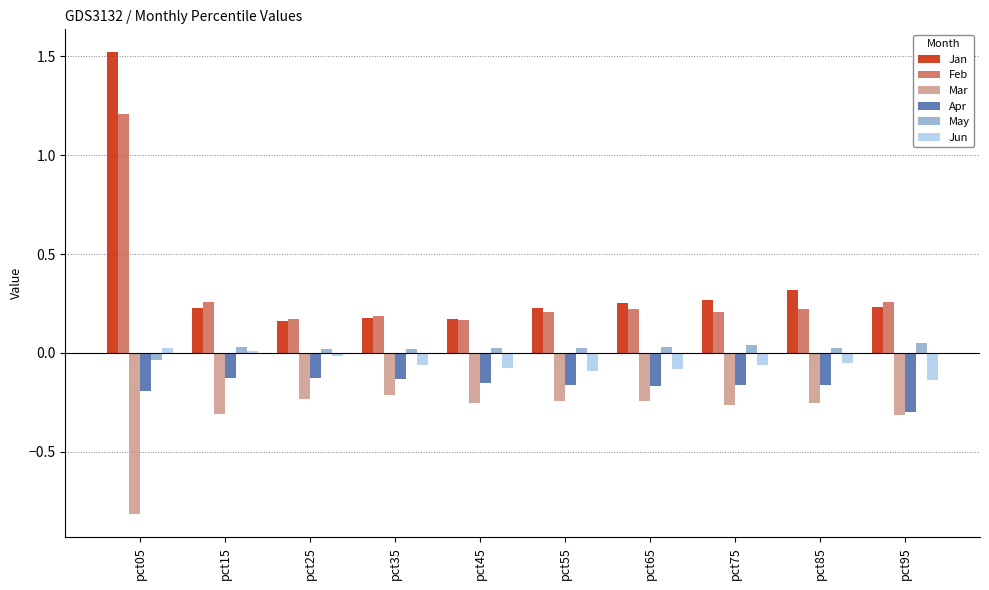

What is the sum of all Feb values?

3.1